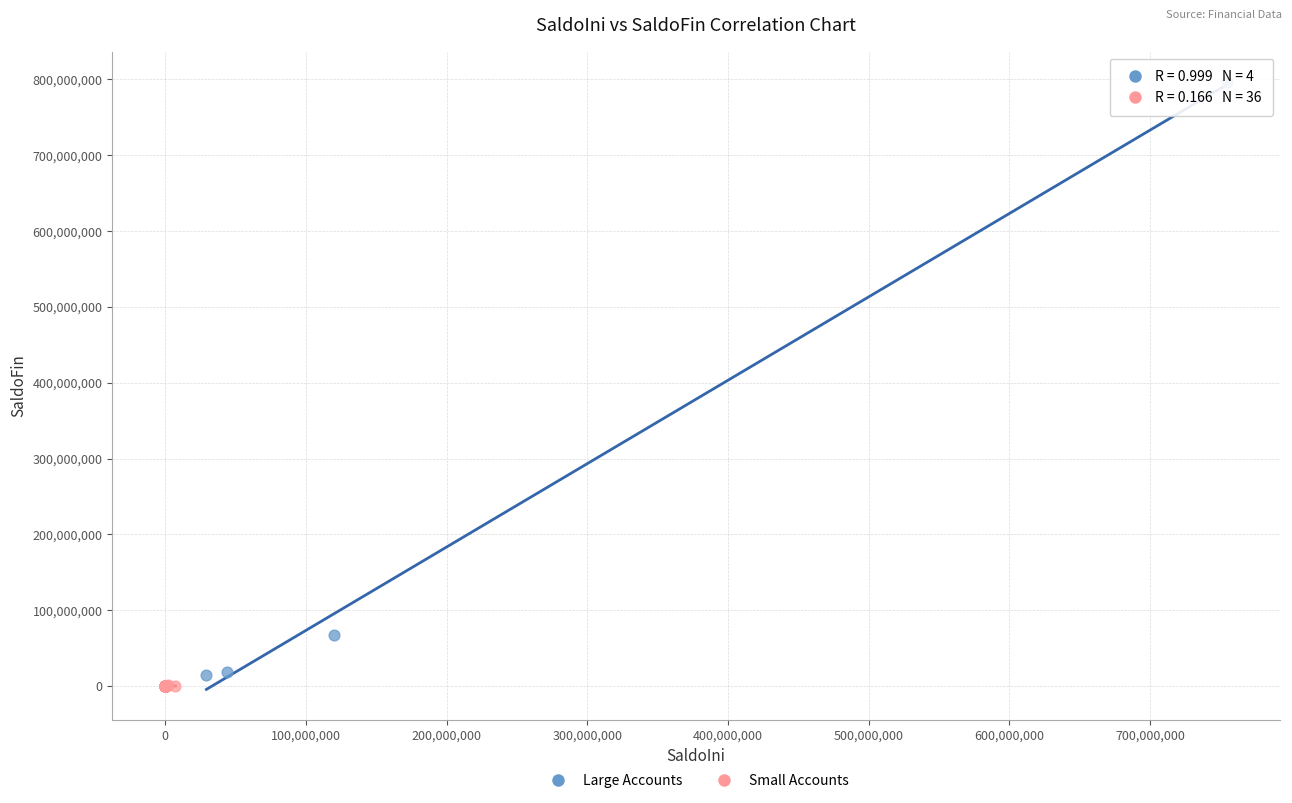

Which series reaches the minimum Y coordinate?

Small Accounts